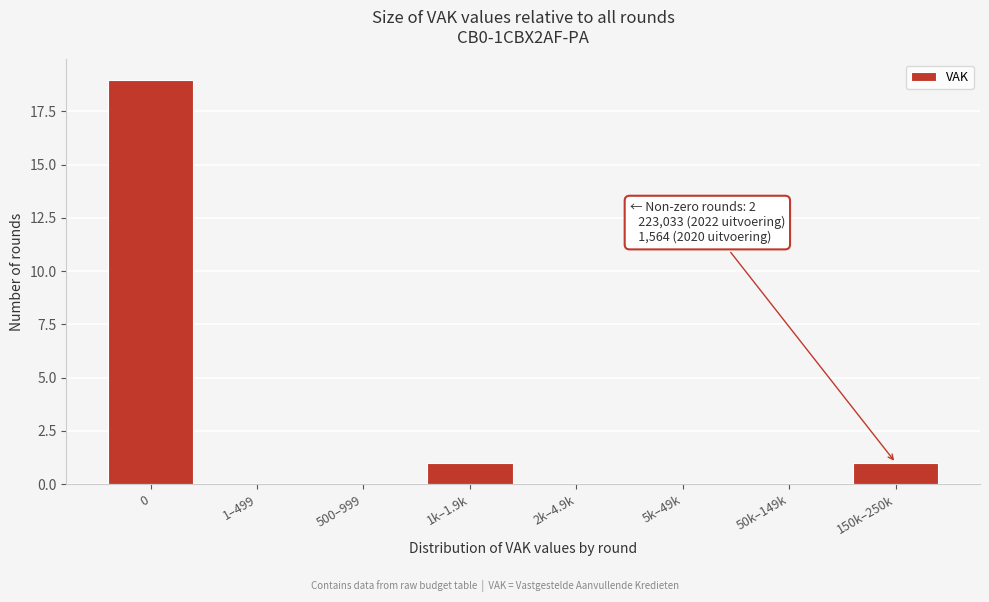

Reading left to right, transcribe all the data shown in this chart.

0=19	1–499=0	500–999=0	1k–1.9k=1	2k–4.9k=0	5k–49k=0	50k–149k=0	150k–250k=1